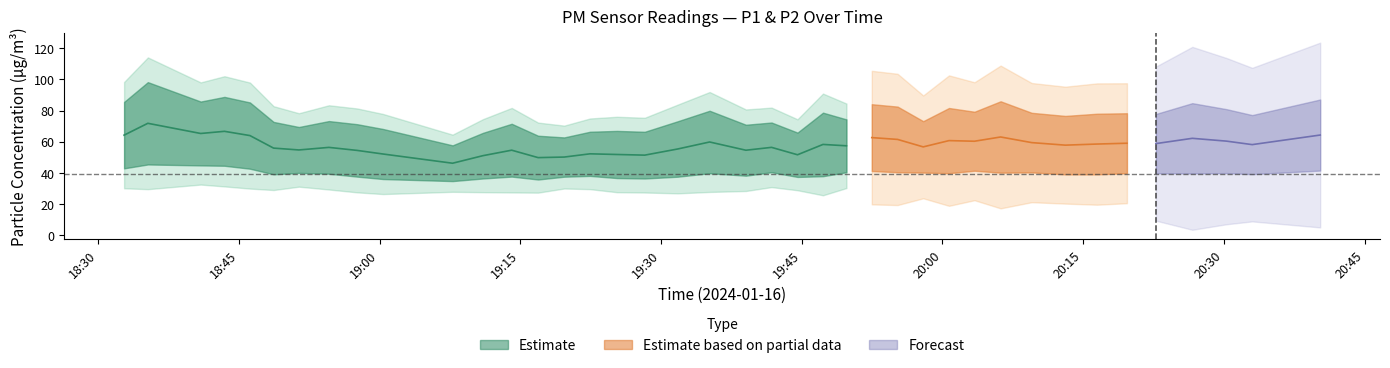

Reading left to right, list all the values displayed in this chart.

P1: 85.5	98.3	85.8	88.8	85.2	72.7	69.4	73.2	71.2	68.1	57.6	65.6	71.5	63.8	62.7	66.3	66.9	66.3	73.1	79.8	70.8	72.3	65.8	78.6	74.3	84.1	82.5	73.2	81.6	79.2	86.0	78.5	76.5	78.0	78.2	77.8	84.8	80.9	77.1	87.1
P2: 42.8	45.3	44.7	44.5	42.5	39.0	39.9	39.3	37.5	35.9	34.6	36.2	37.5	35.6	37.4	37.9	36.5	36.2	37.4	39.6	38.0	40.3	37.2	37.7	40.3	41.1	40.3	40.0	39.6	41.2	40.0	40.2	38.9	38.9	39.6	39.6	39.5	39.7	39.0	41.4